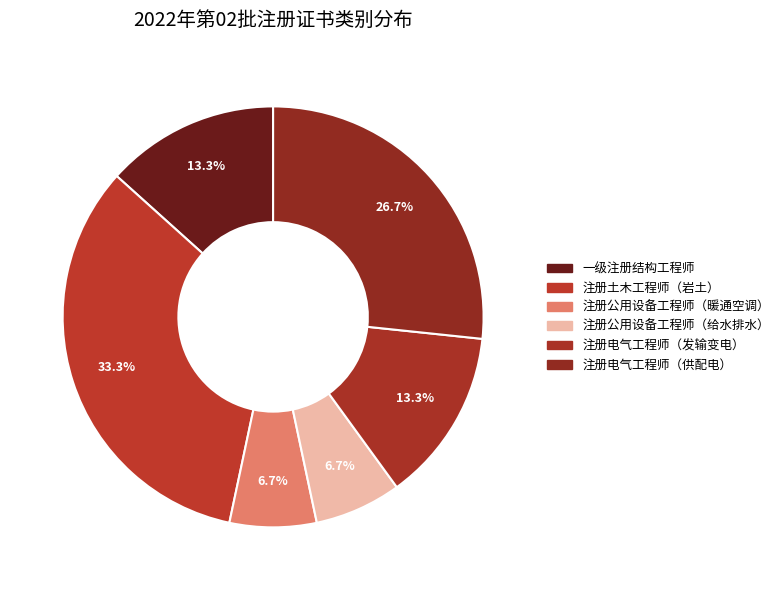

To the nearest percent, what percentage of the pie is 一级注册结构工程师?

13%